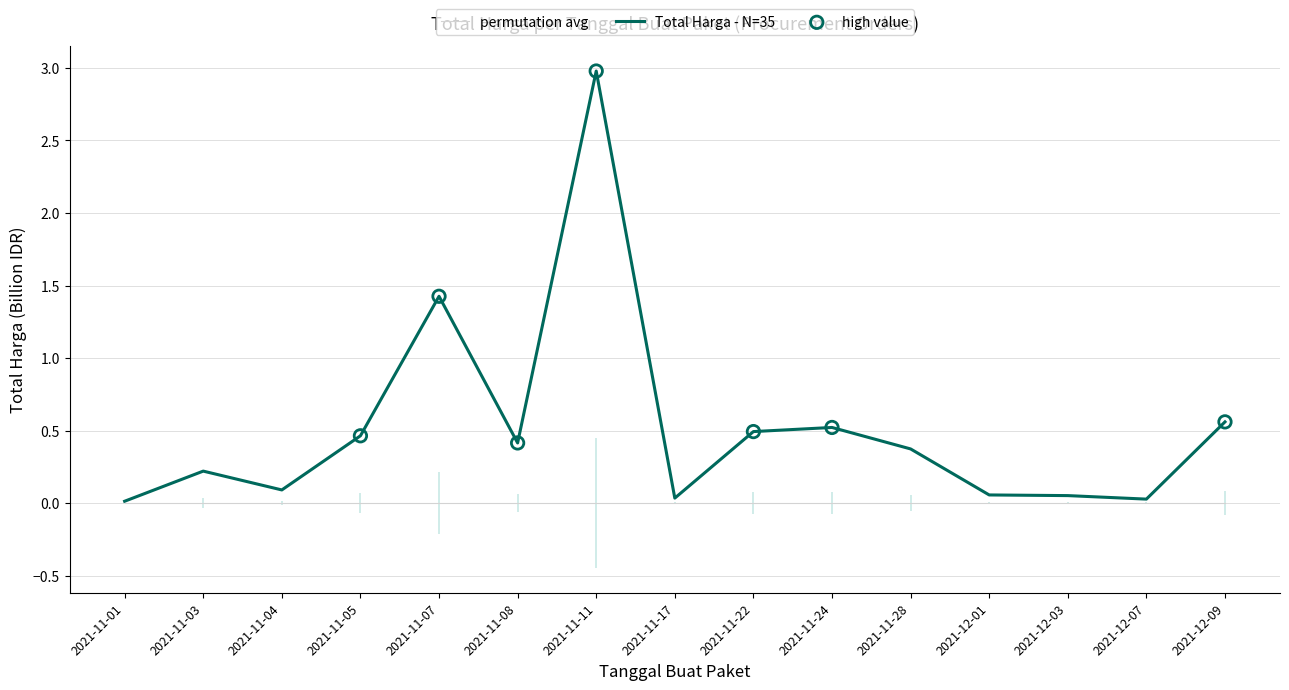

Which has a higher value, 2021-12-09 or 2021-11-24?

2021-12-09